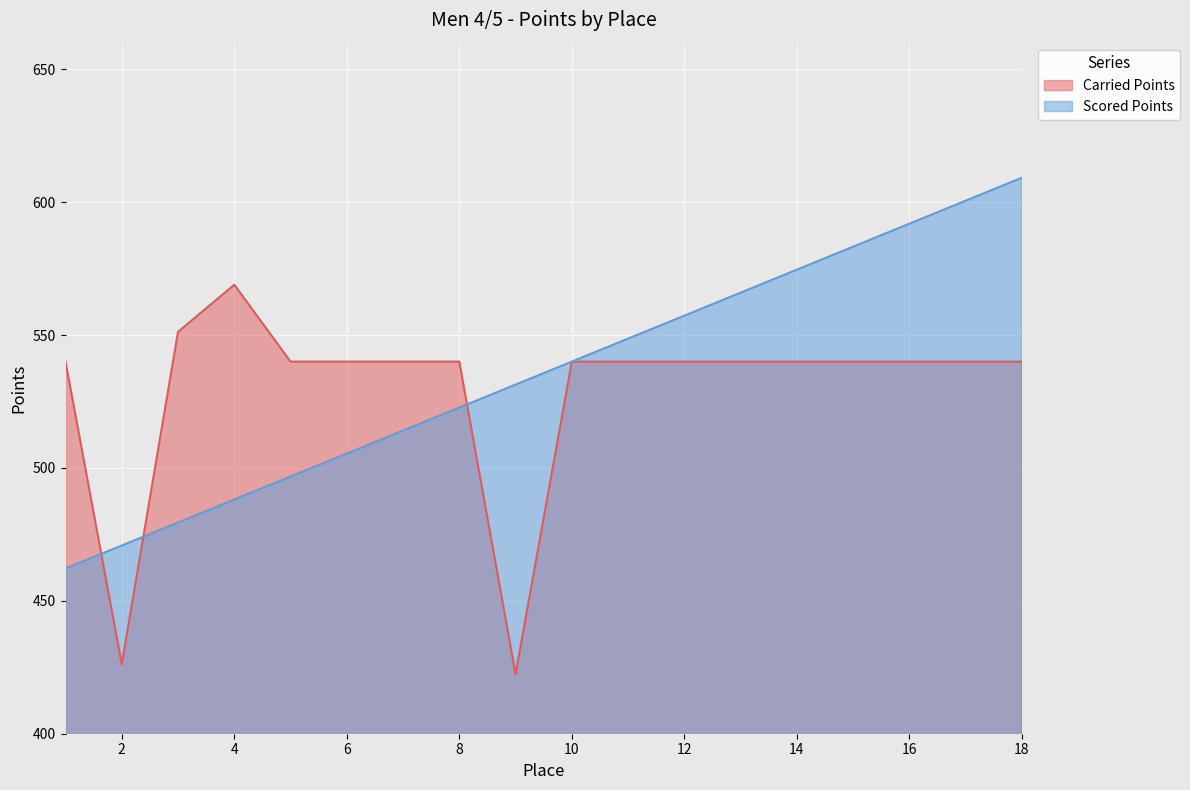

Between 7 and 8, which series saw the biggest shift?

Scored Points